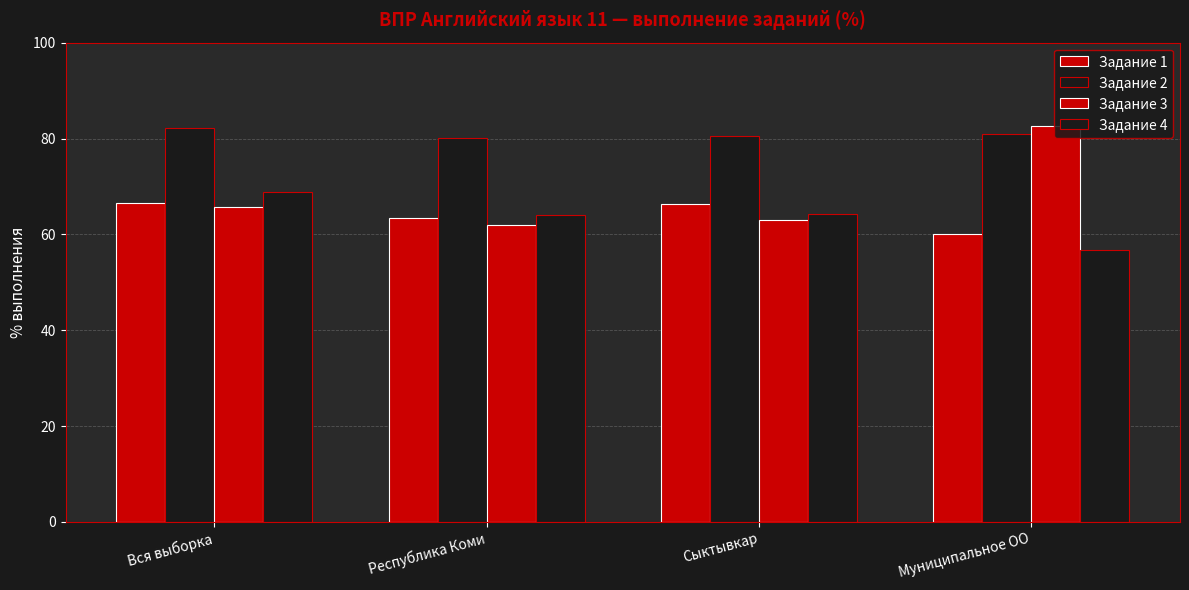

At how many categories does at least one series exceed 57?

4